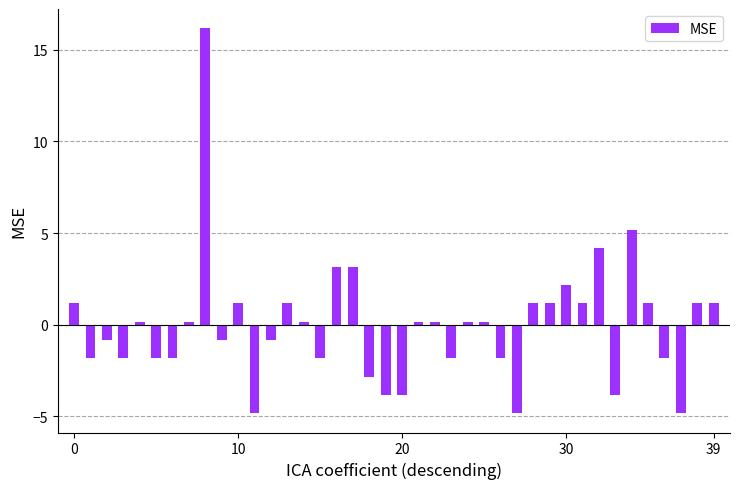

How many bars are there in total?

40